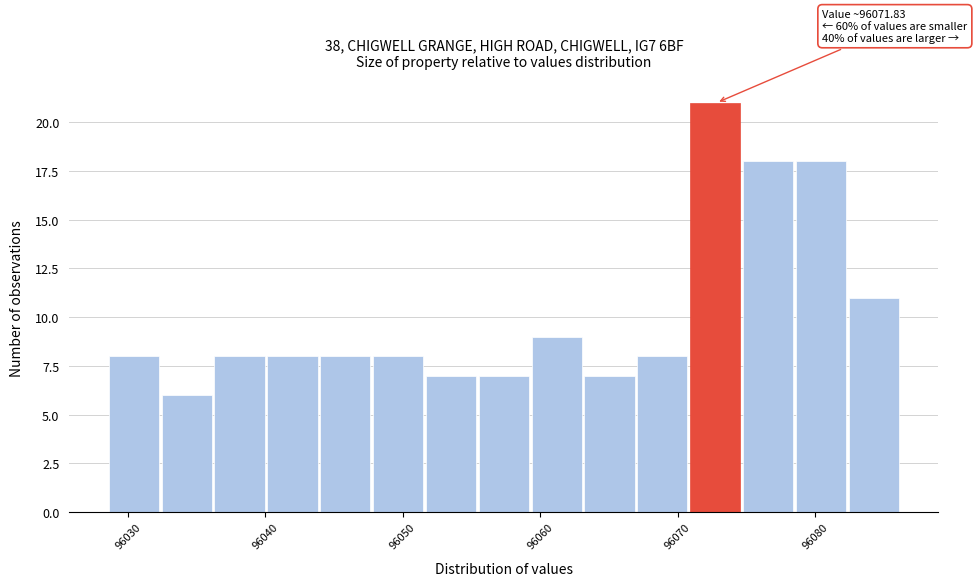

Read against the x-axis, roughly where is the centre of the tallest bar?

96073